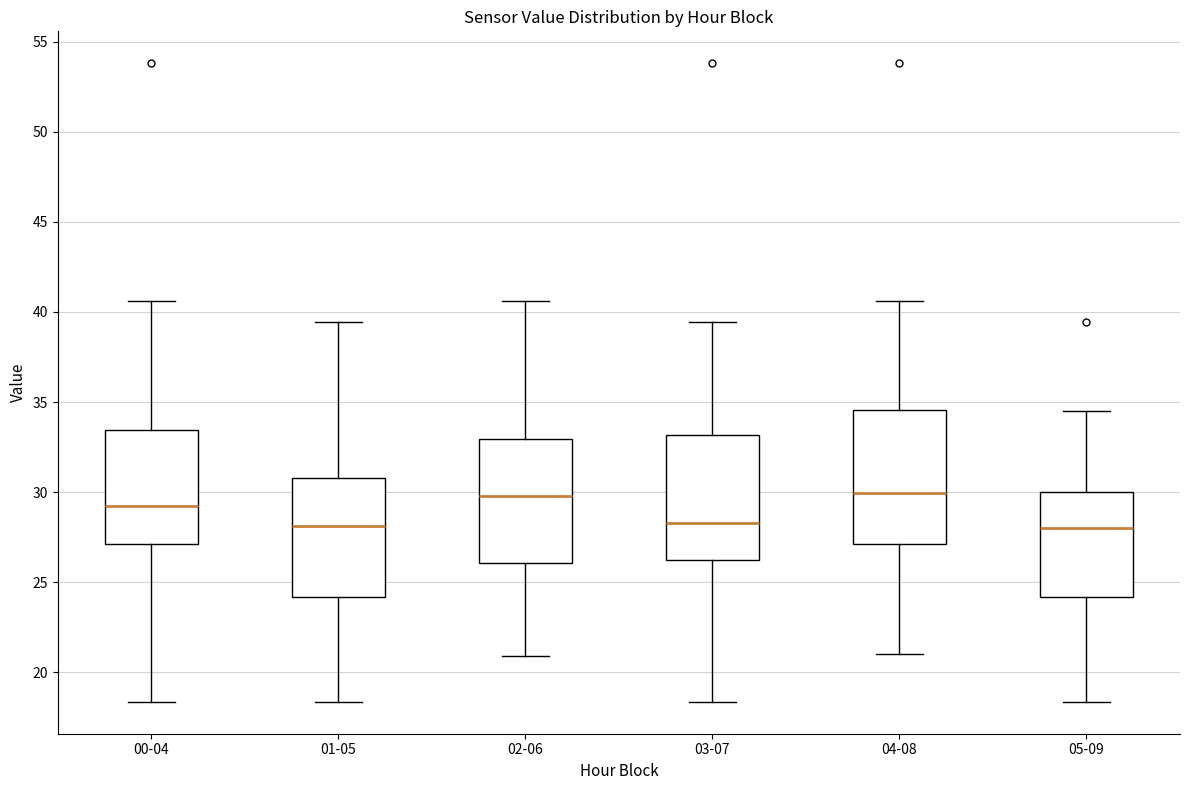

Comparing the boxes themselves (not the whiskers), which one is the tallest?

04-08